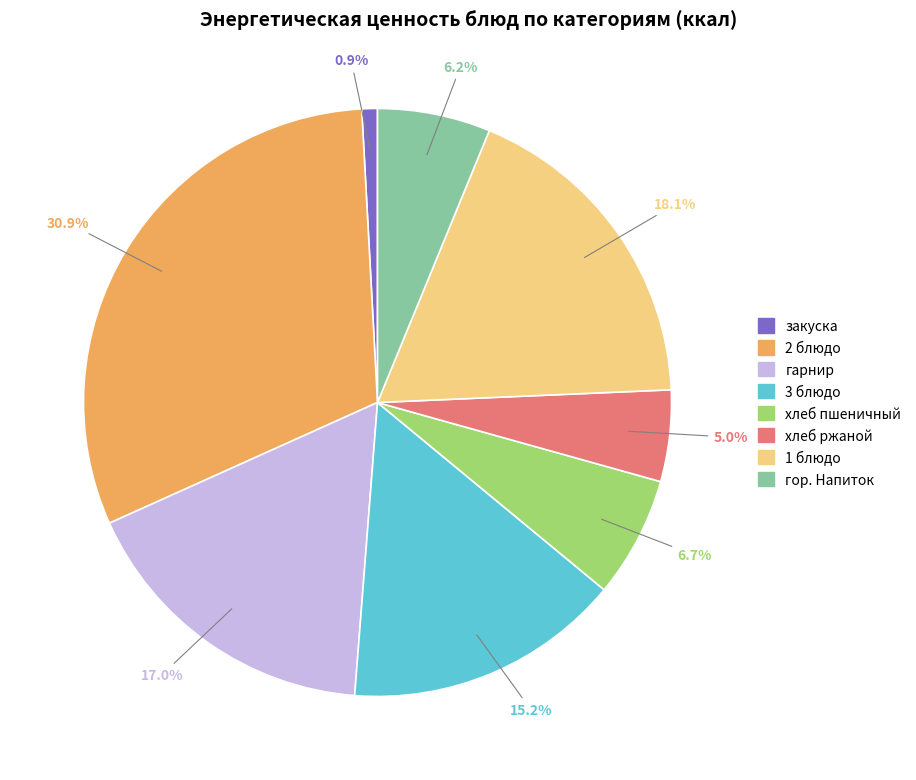

Which category has the biggest portion of the pie?

2 блюдо